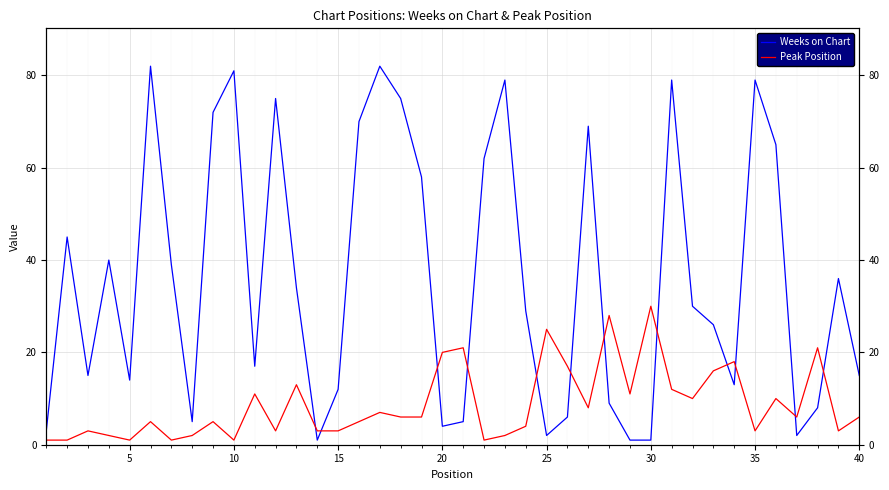

What is the value of the Weeks on Chart point at the 19th from the left?

58